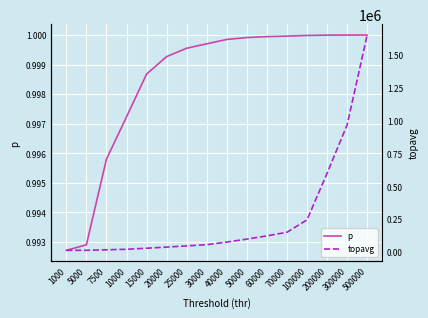

Is it true that p equals 1.5 at 200000?

False